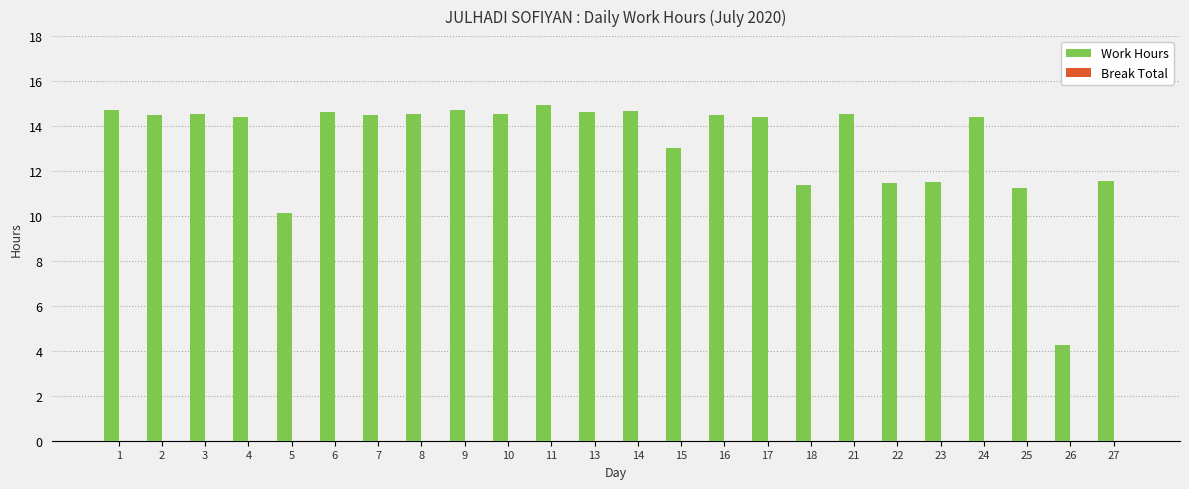

What is the sum of the values at 4 and 13?

29.0